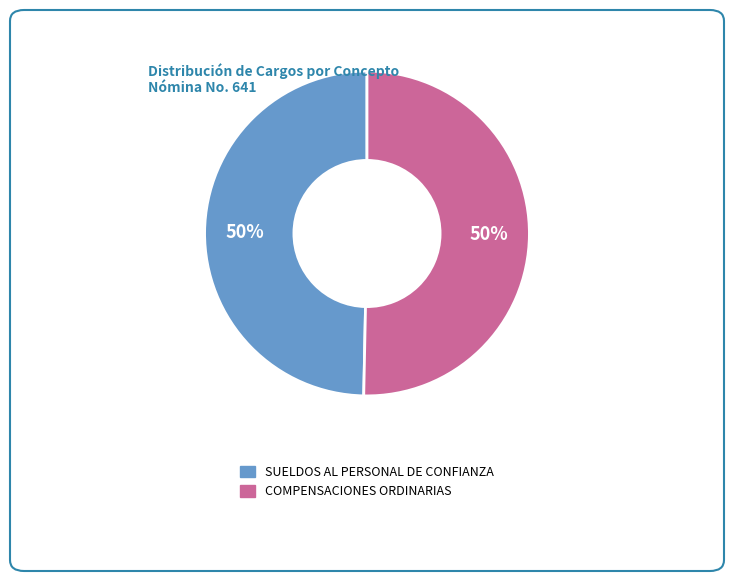

To the nearest percent, what is the combined percentage of SUELDOS AL PERSONAL DE CONFIANZA and COMPENSACIONES ORDINARIAS?

100%